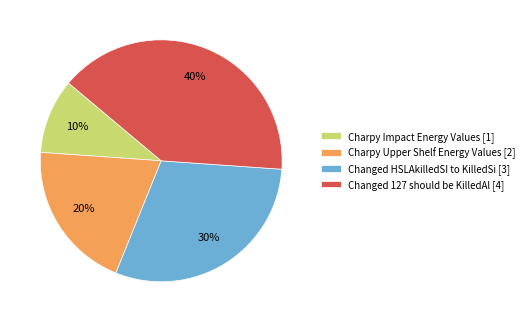

Which has a higher value, Charpy Upper Shelf Energy Values [2] or Changed 127 should be KilledAl [4]?

Changed 127 should be KilledAl [4]